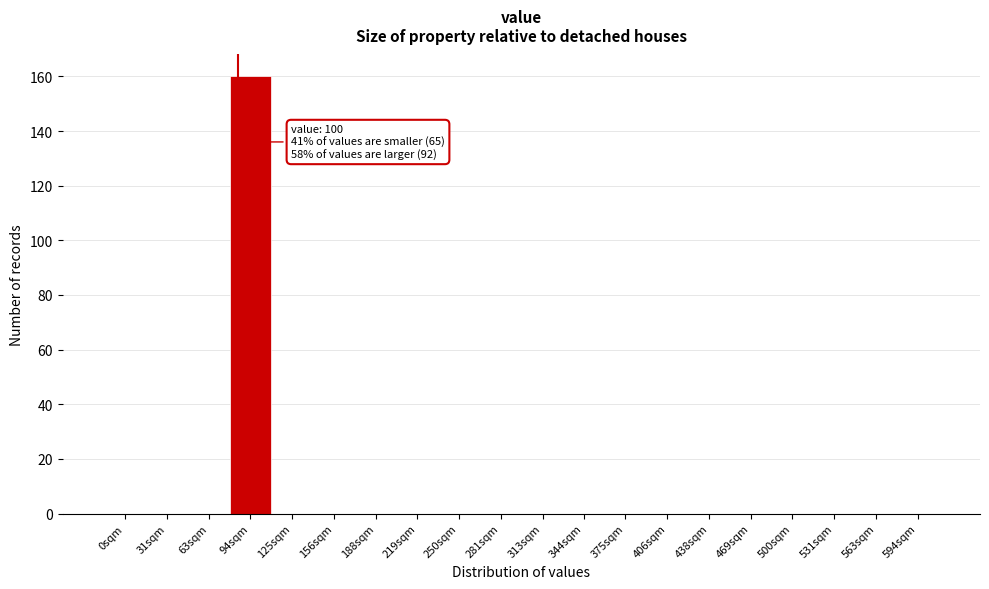

Reading left to right, transcribe all the data shown in this chart.

0sqm=0	31sqm=0	63sqm=0	94sqm=160	125sqm=0	156sqm=0	188sqm=0	219sqm=0	250sqm=0	281sqm=0	313sqm=0	344sqm=0	375sqm=0	406sqm=0	438sqm=0	469sqm=0	500sqm=0	531sqm=0	563sqm=0	594sqm=0